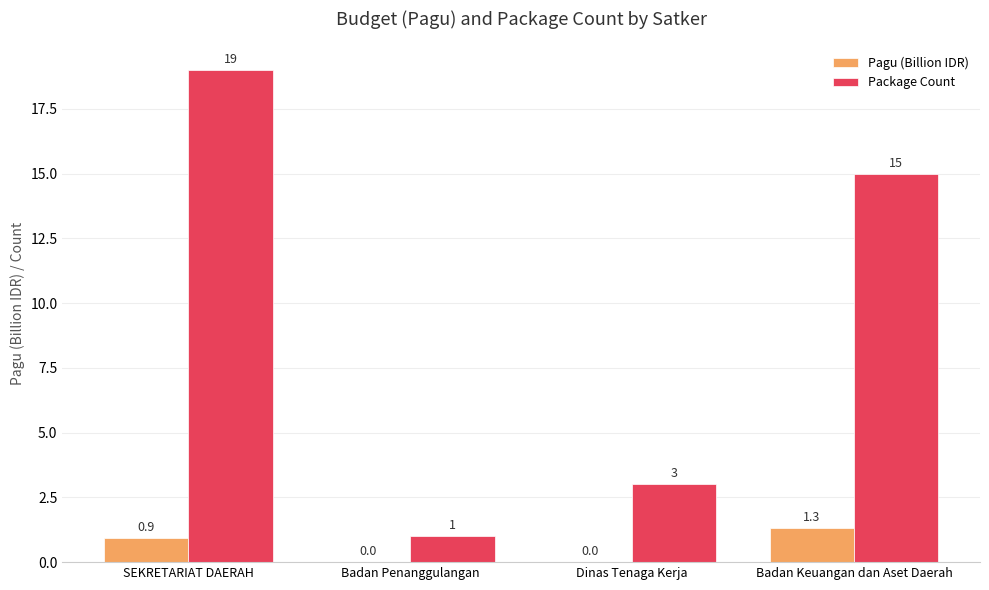

Between SEKRETARIAT DAERAH and Dinas Tenaga Kerja, which series saw the biggest shift?

Package Count